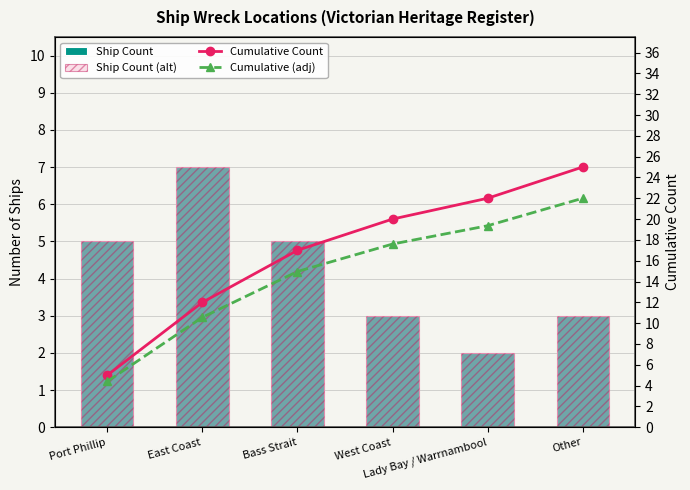

Reading right to left, transcribe all the data shown in this chart.

Ship Count: Other=3.0	Lady Bay / Warrnambool=2.0	West Coast=3.0	Bass Strait=5.0	East Coast=7.0	Port Phillip=5.0
Ship Count (alt): Other=3.0	Lady Bay / Warrnambool=2.0	West Coast=3.0	Bass Strait=5.0	East Coast=7.0	Port Phillip=5.0
Cumulative Count: Other=25.0	Lady Bay / Warrnambool=22.0	West Coast=20.0	Bass Strait=17.0	East Coast=12.0	Port Phillip=5.0
Cumulative (adj): Other=22.0	Lady Bay / Warrnambool=19.4	West Coast=17.6	Bass Strait=15.0	East Coast=10.6	Port Phillip=4.4